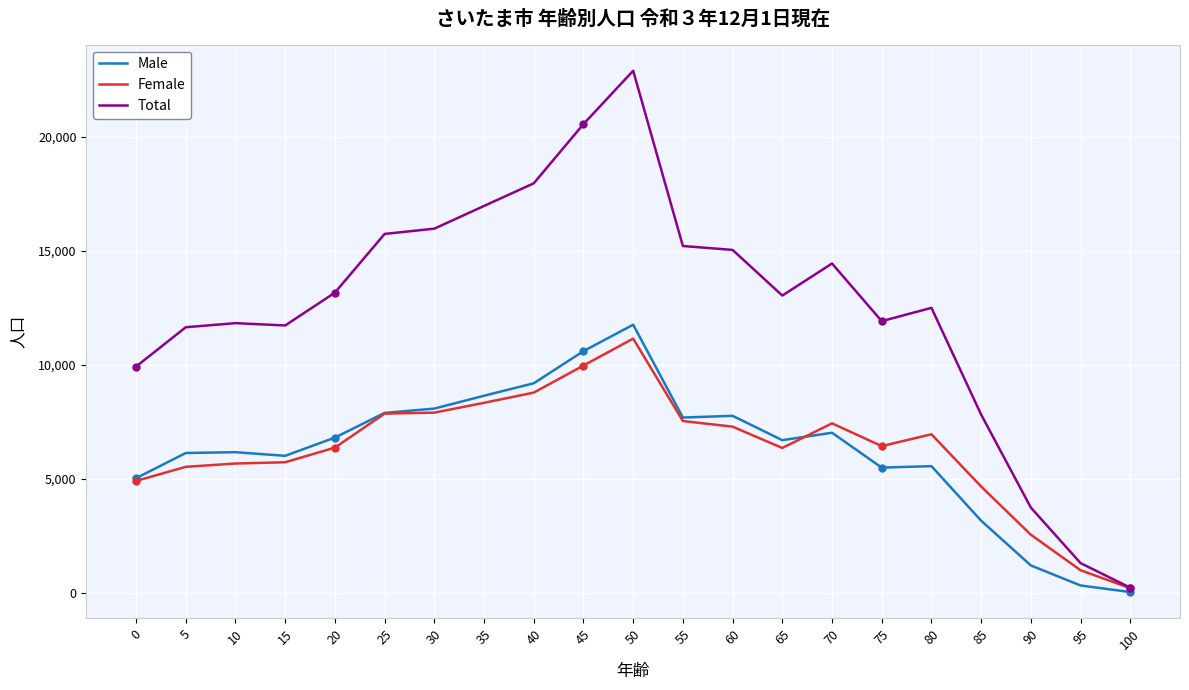

The value of Total at 10 is 11827. True or false?

True